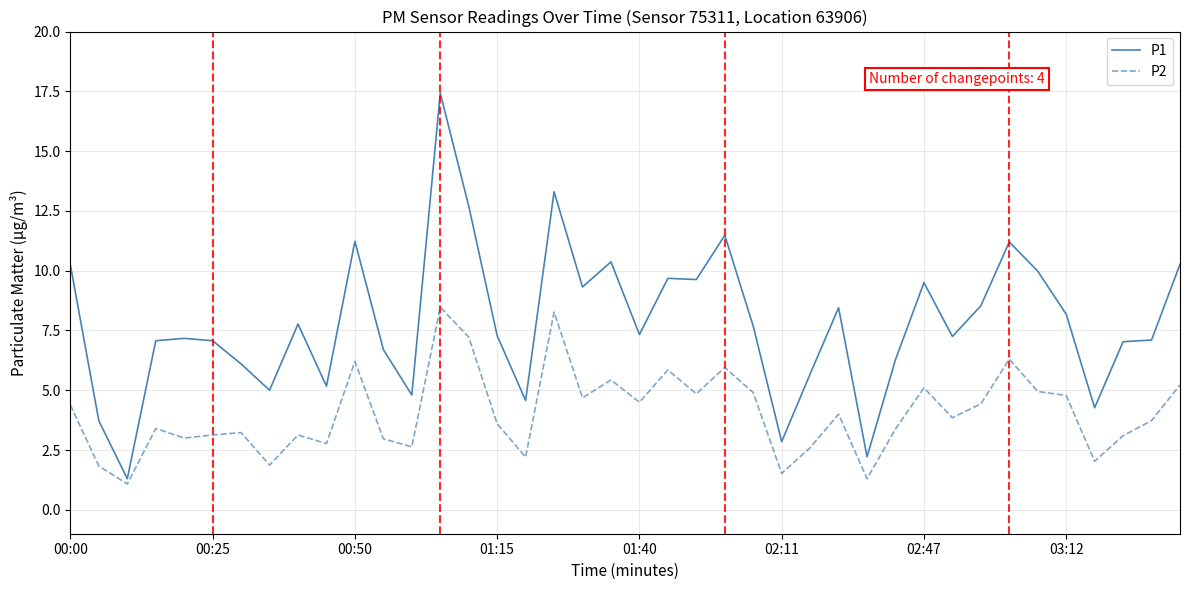

Rank the series by their maximum value, from lowest to highest.

P2, P1